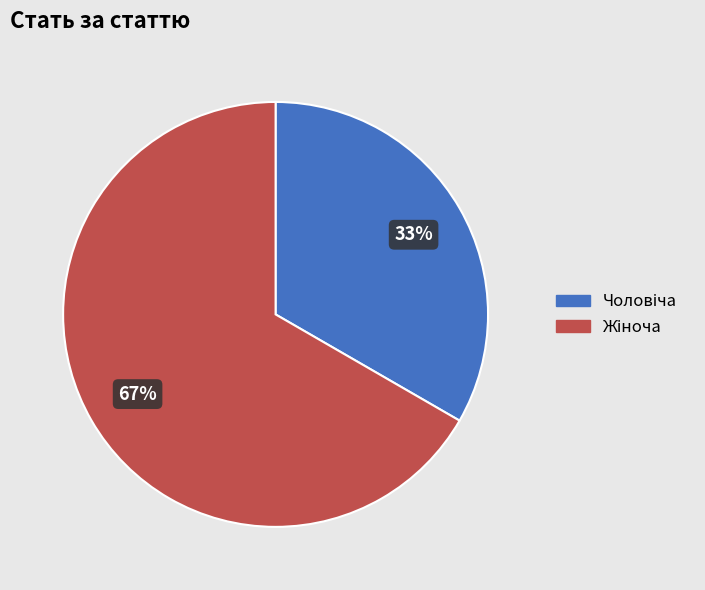

To the nearest percent, what is the average slice percentage?

50%